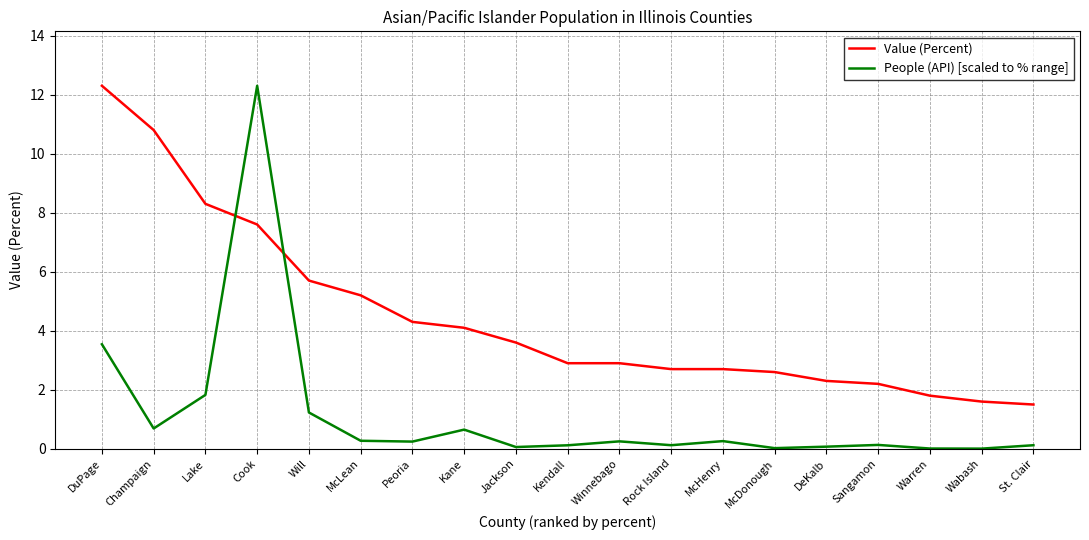

The People (API) [scaled to % range] series shows 0.0 at McDonough. True or false?

True